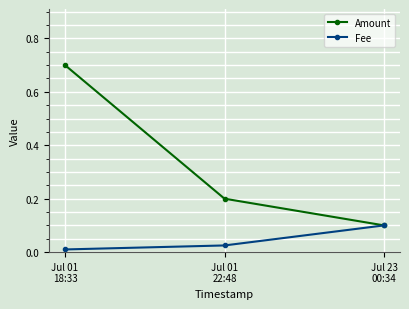

At which label is Fee closest to 0?

Jul 01
18:33